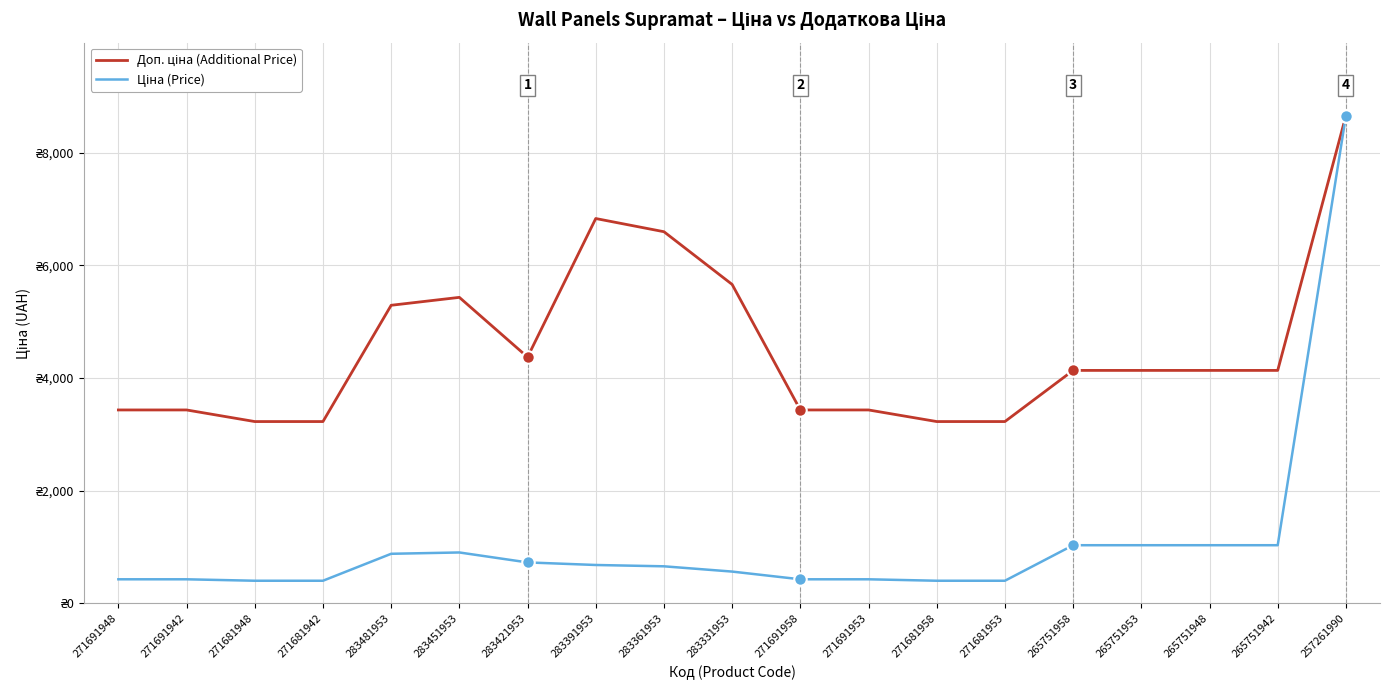

Reading left to right, extract all data points from this chart.

Доп. ціна (Additional Price): 3434.6	3434.6	3228.8	3228.8	5292.4	5432.8	4372.9	6831.9	6597.9	5662.1	3434.6	3434.6	3228.8	3228.8	4136.6	4136.6	4136.6	4136.6	8656.2
Ціна (Price): 429.3	429.3	403.6	403.6	882.1	905.5	728.8	683.2	659.8	566.2	429.3	429.3	403.6	403.6	1034.1	1034.1	1034.1	1034.1	8656.2